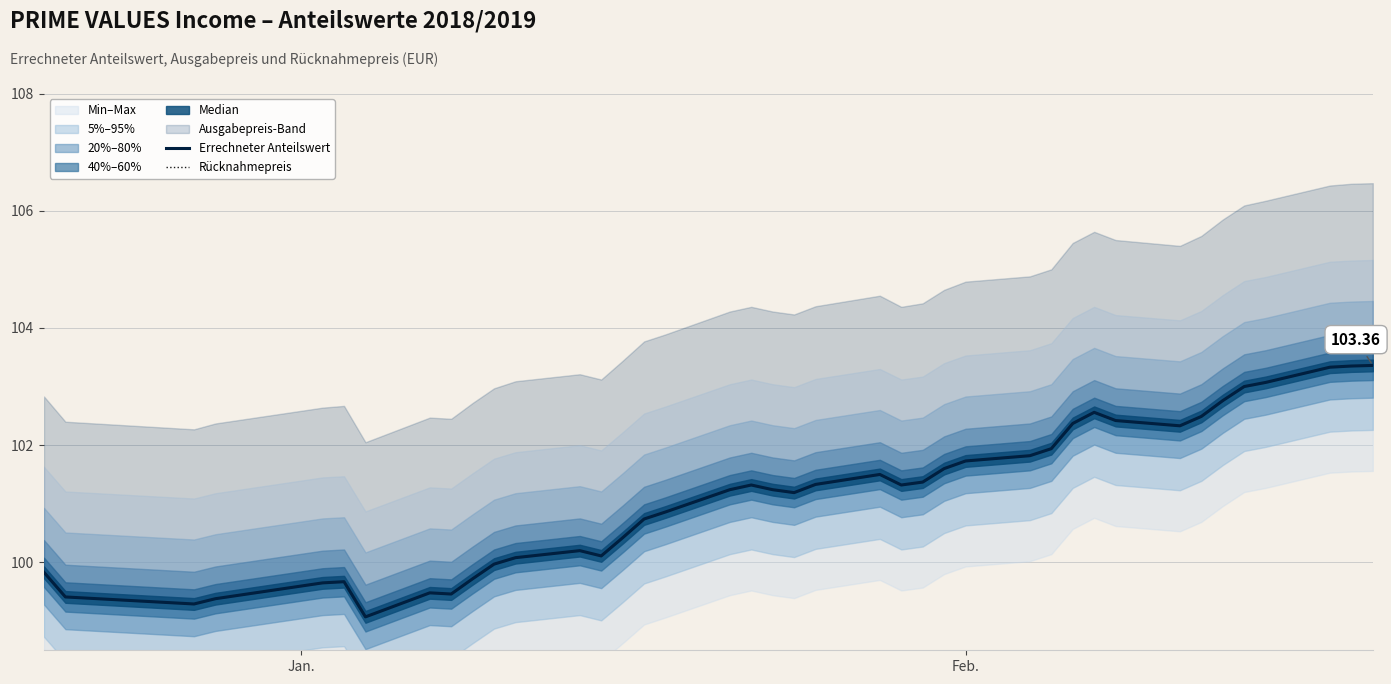

True or false: Errechneter Anteilswert and Rücknahmepreis intersect in this chart.

False